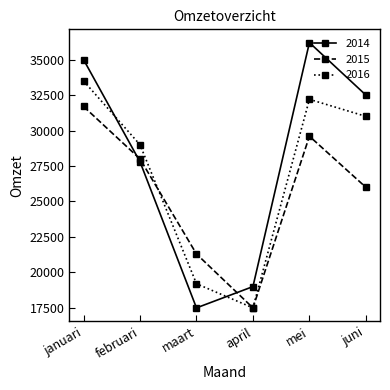

At how many categories does at least one series exceed 33801?

2